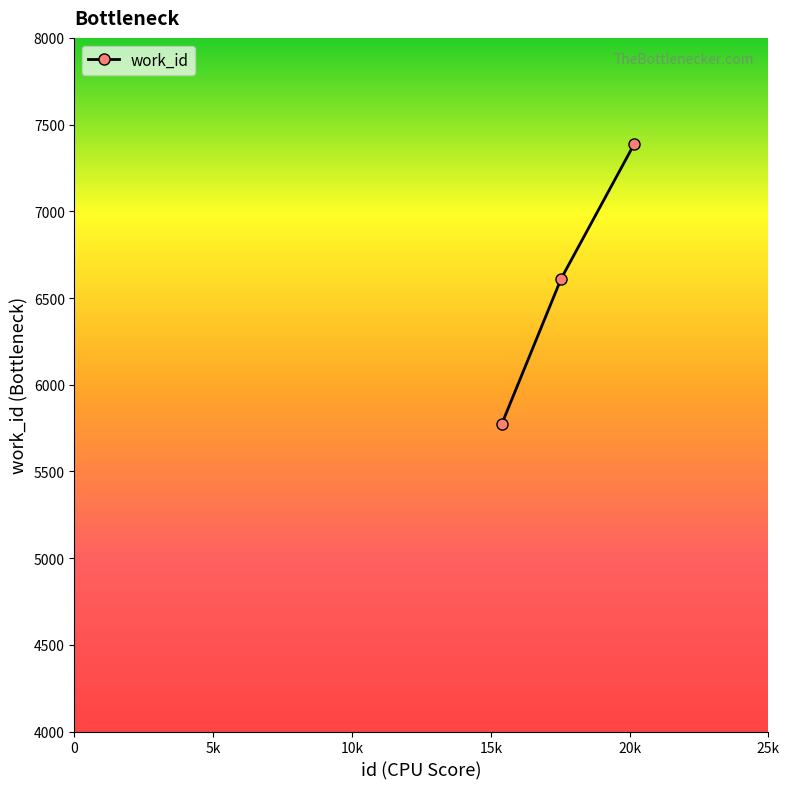

What is the value of the 1st point from the left?

5775